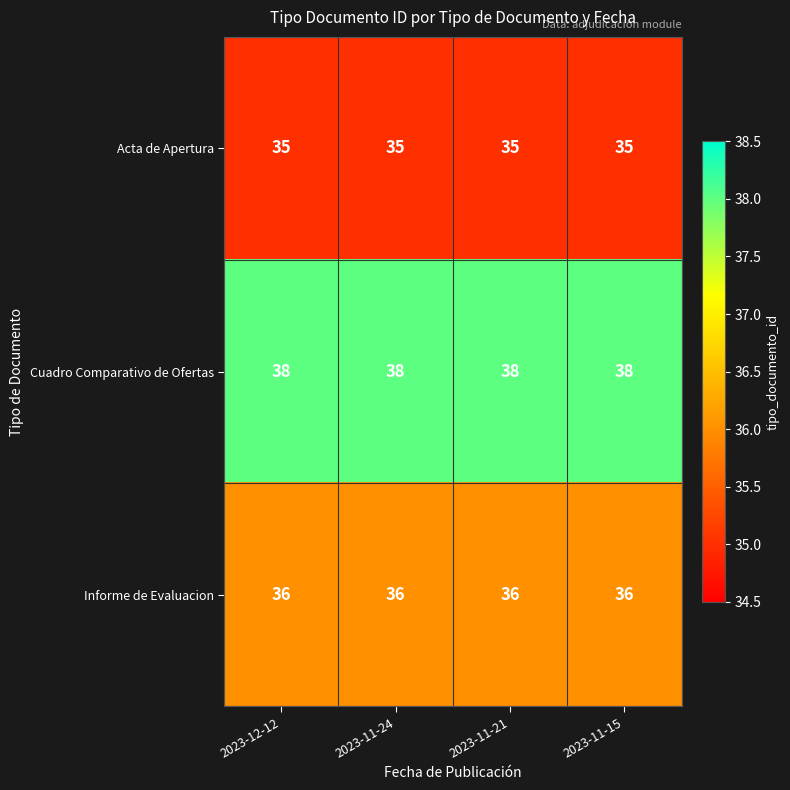

What is the average value of the Informe de Evaluacion series?

36